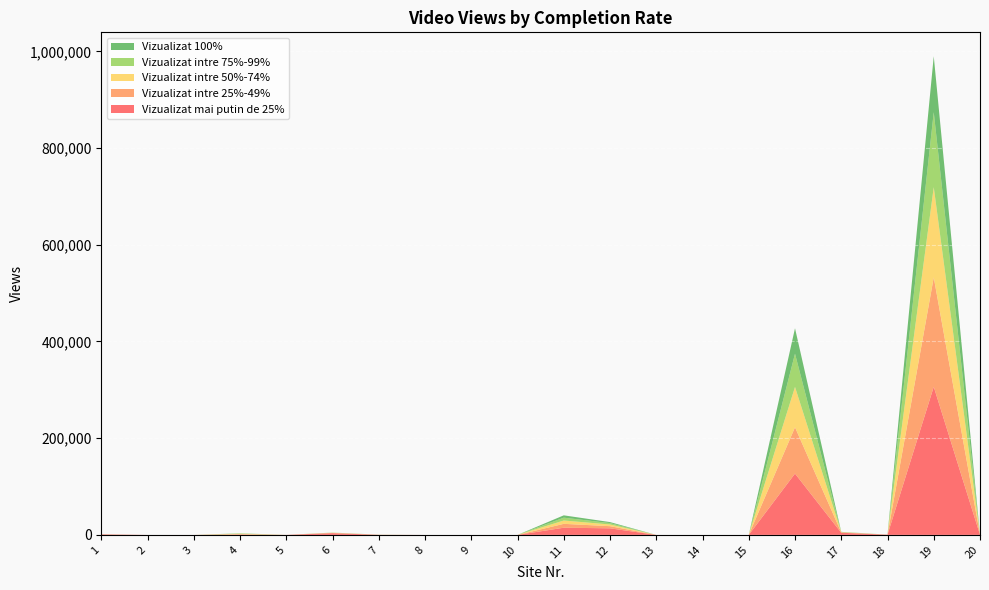

Reading left to right, extract all data points from this chart.

Vizualizat mai putin de 25%: 1080	4	0	548	45	3575	188	0	0	0	14852	13643	0	0	0	126811	4422	413	306318	246
Vizualizat intre 25%-49%: 177	2	0	982	24	543	114	0	0	0	8024	4428	0	0	0	95812	738	78	226334	133
Vizualizat intre 50%-74%: 102	2	0	845	15	345	102	0	0	0	6883	3452	0	0	0	83439	486	46	186515	104
Vizualizat intre 75%-99%: 74	2	0	751	9	264	85	0	0	0	5880	2889	0	0	0	68694	365	35	155072	81
Vizualizat 100%: 58	0	0	185	4	74	52	0	0	0	4824	2093	0	0	0	52650	275	24	115685	46